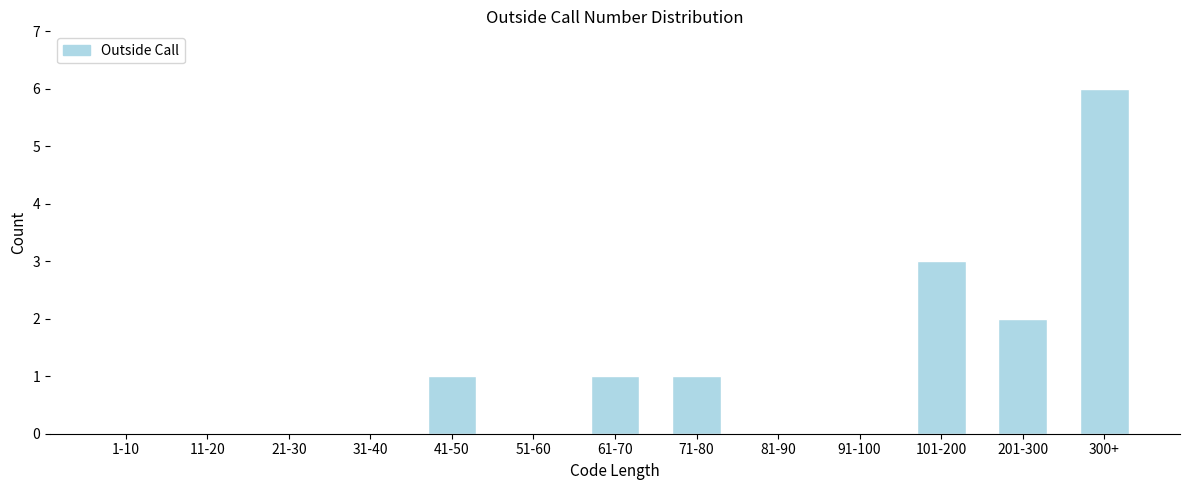

Reading right to left, extract all data points from this chart.

300+=6	201-300=2	101-200=3	91-100=0	81-90=0	71-80=1	61-70=1	51-60=0	41-50=1	31-40=0	21-30=0	11-20=0	1-10=0